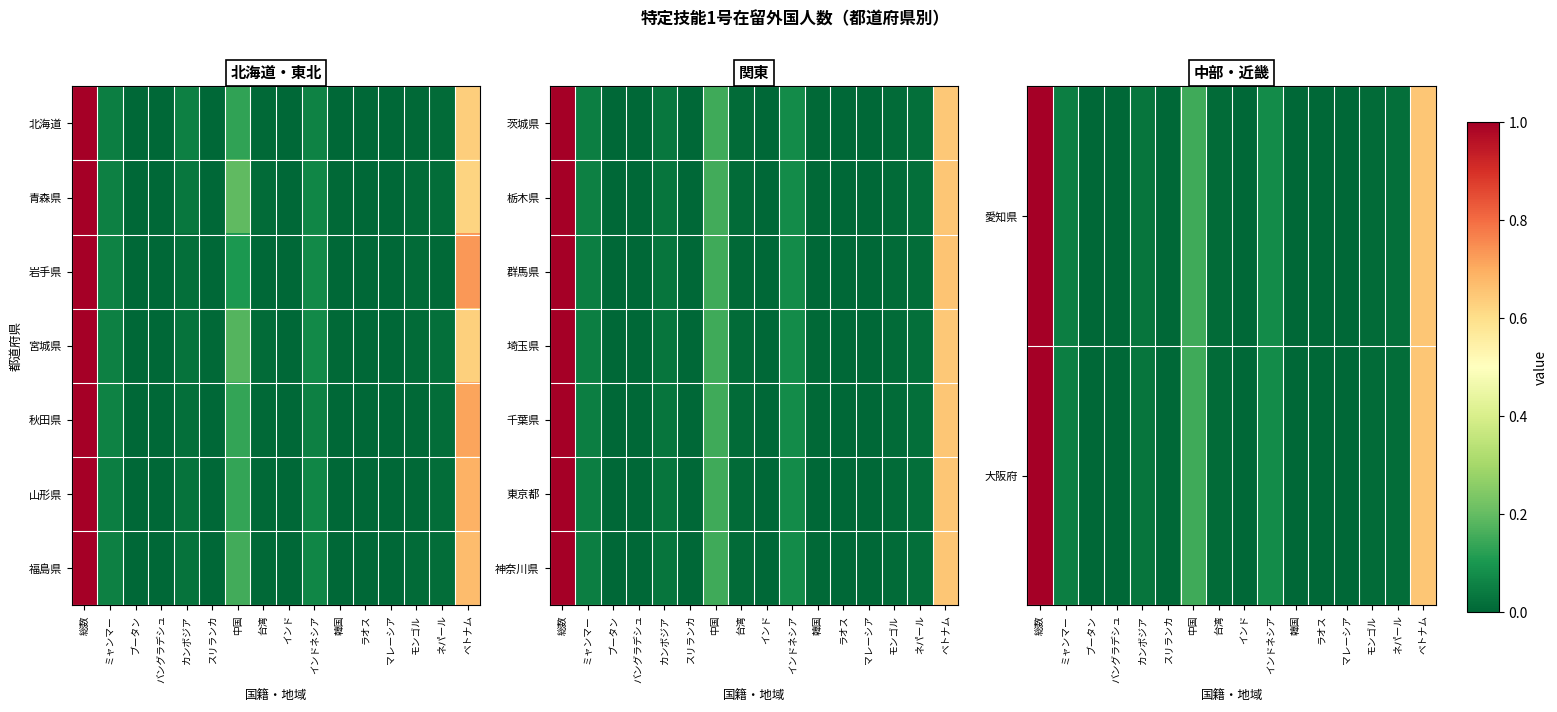

How many data points does each series have?

16